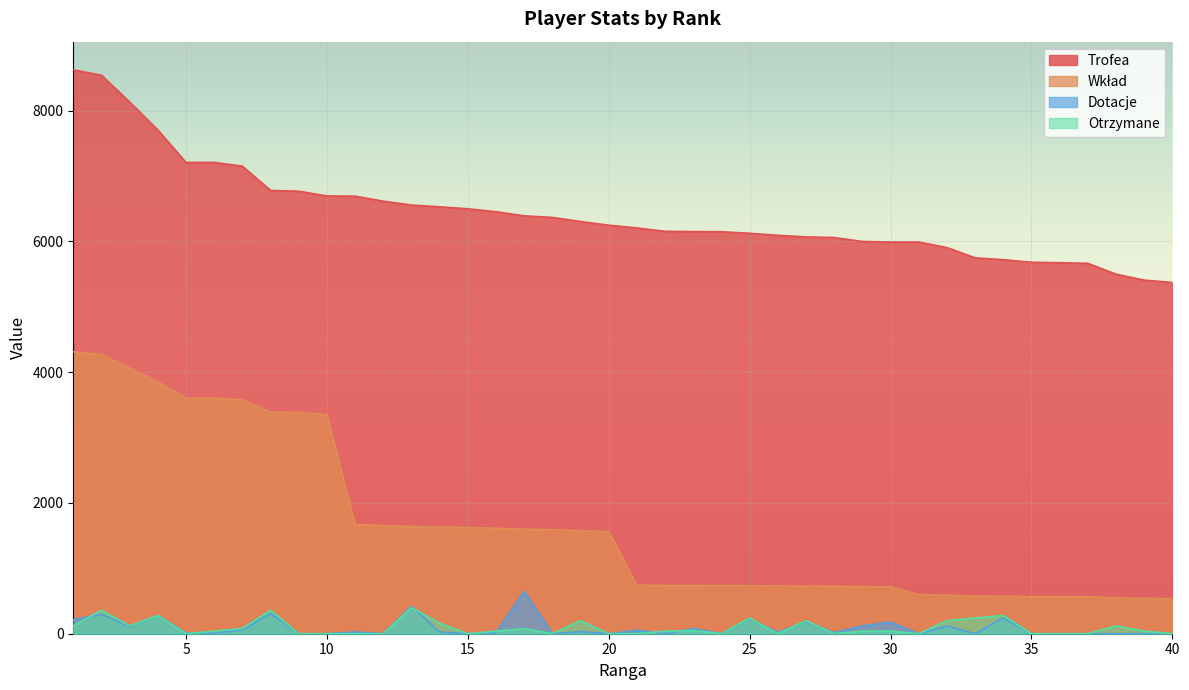

Between 36 and 29, which is larger?

29